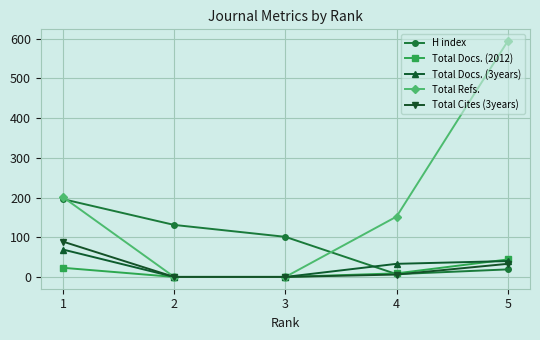

True or false: Total Refs. has more than 0 points higher than both neighbors.

False